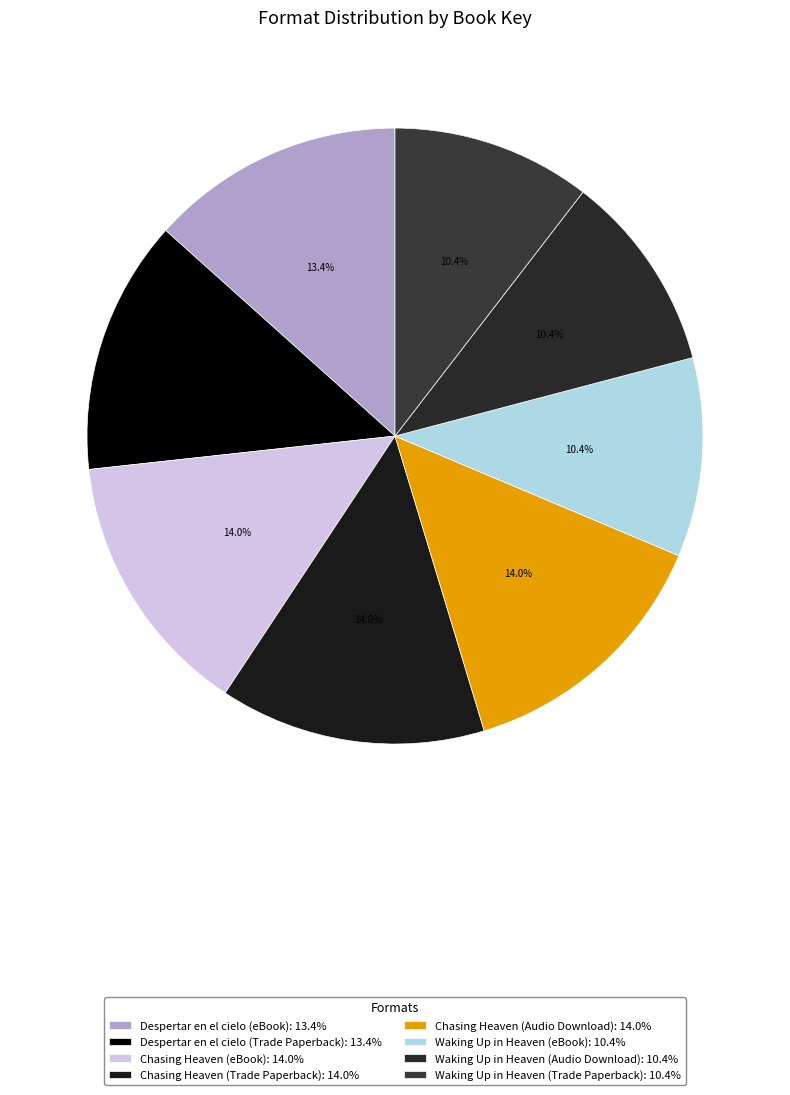

Is Chasing Heaven (Audio Download) the majority of the pie?

No